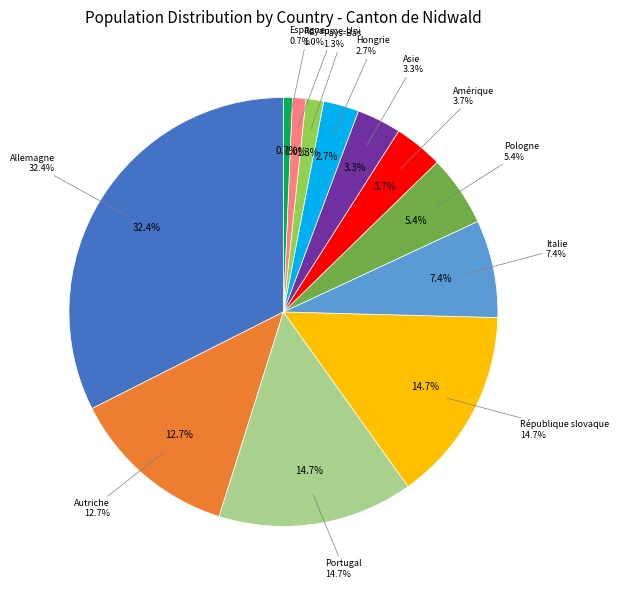

True or false: Portugal accounts for 7% of the total.

False